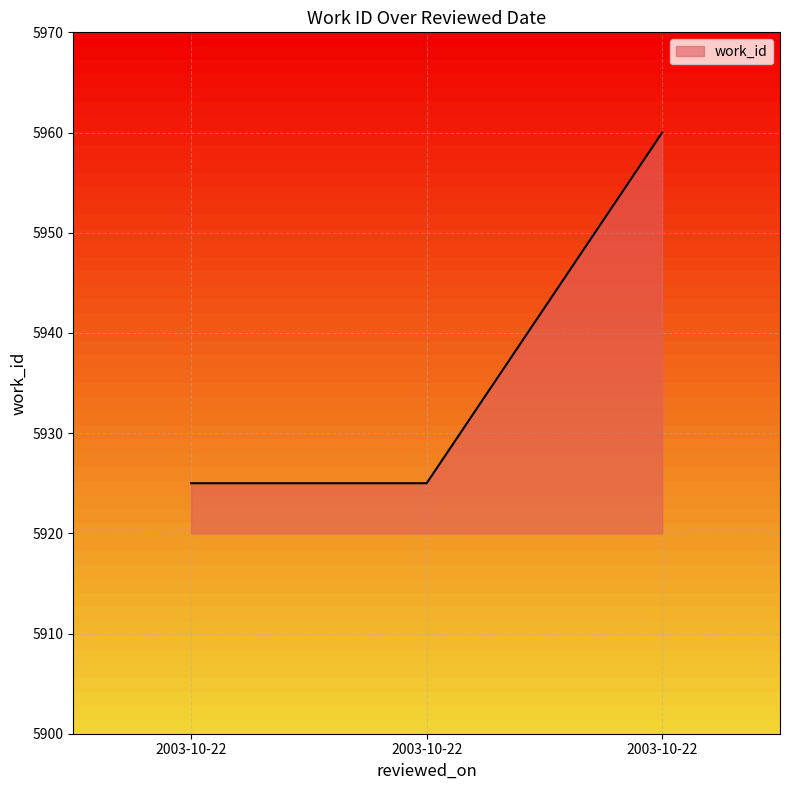

Reading right to left, transcribe all the data shown in this chart.

5960	5925	5925